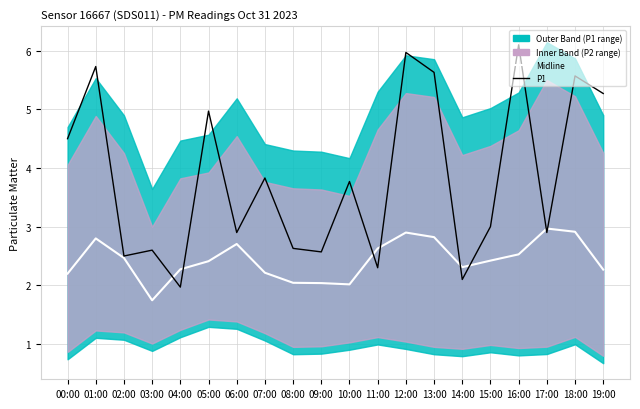

In P1, how many points are higher than both neighbors (excluding endpoints)?

8